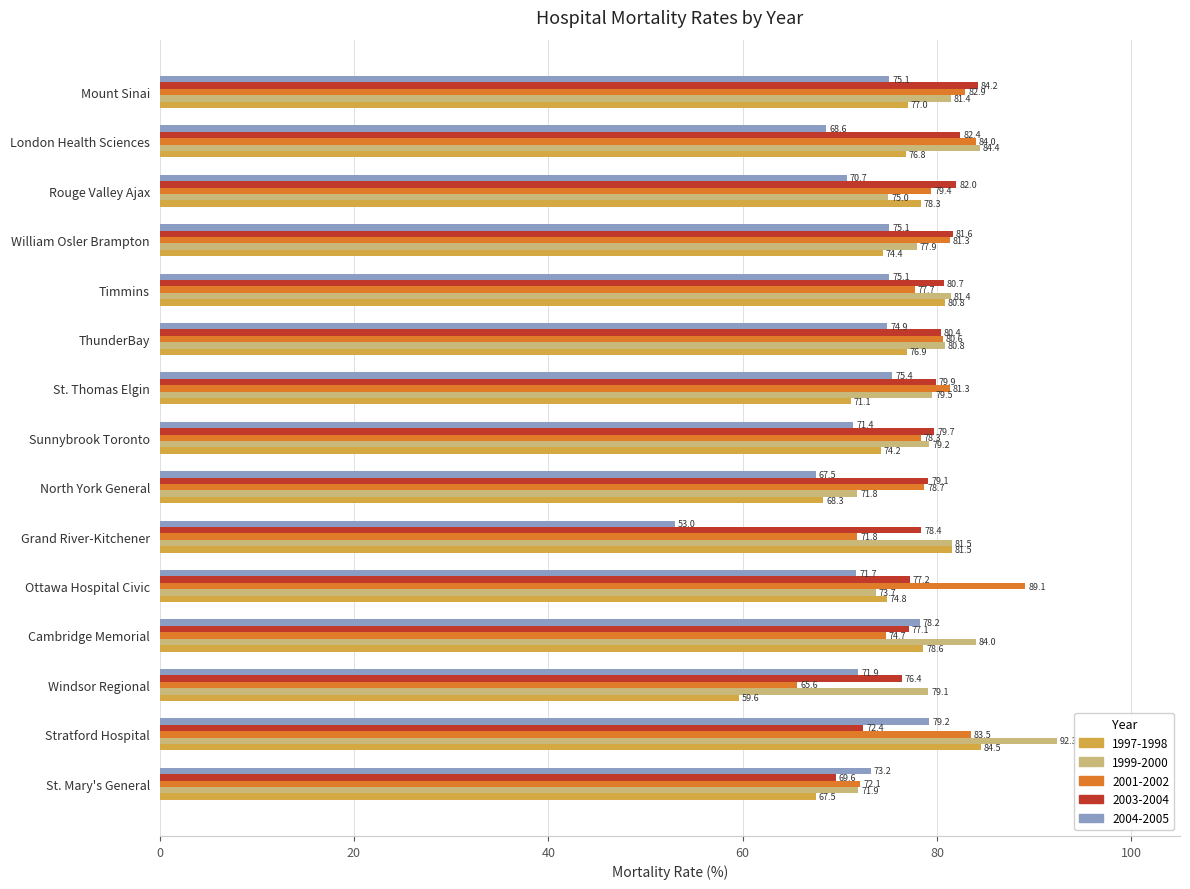

At which category is the sum across all series the highest?

Stratford Hospital